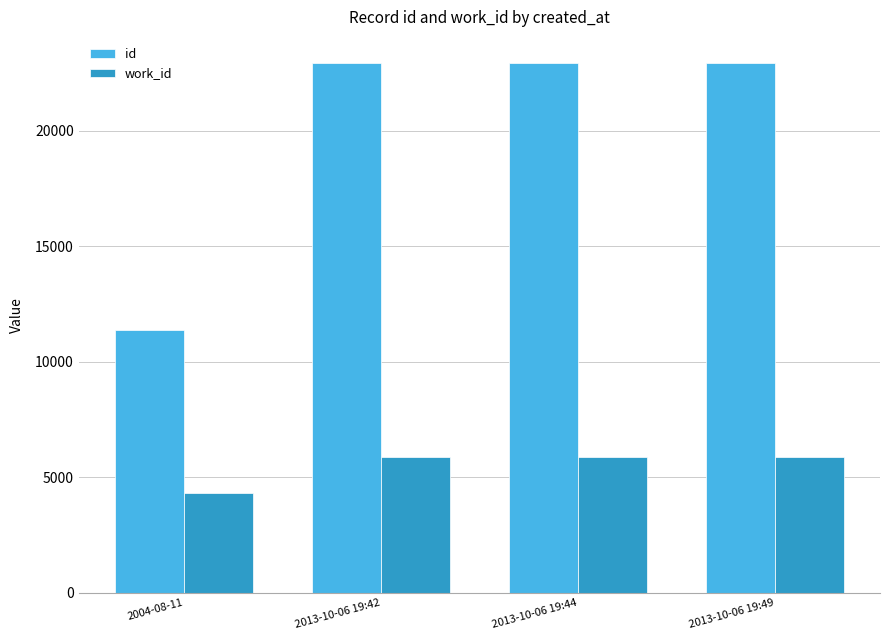

At how many categories does at least one series exceed 15933?

3